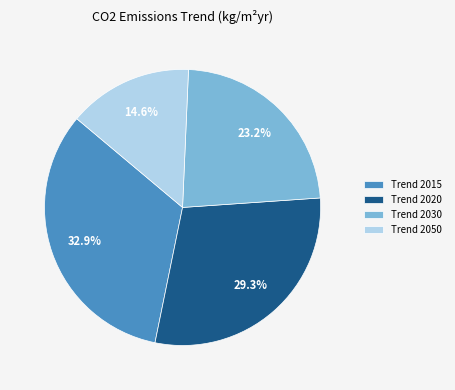

What is the largest slice in the pie chart?

Trend 2015